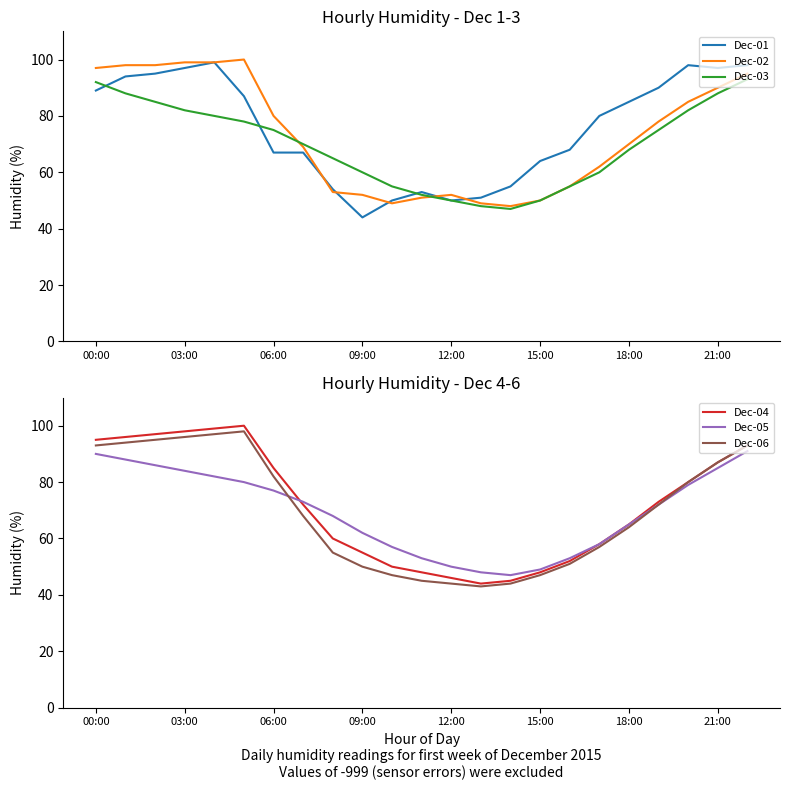

At which label is Dec-05 closest to 69?

8